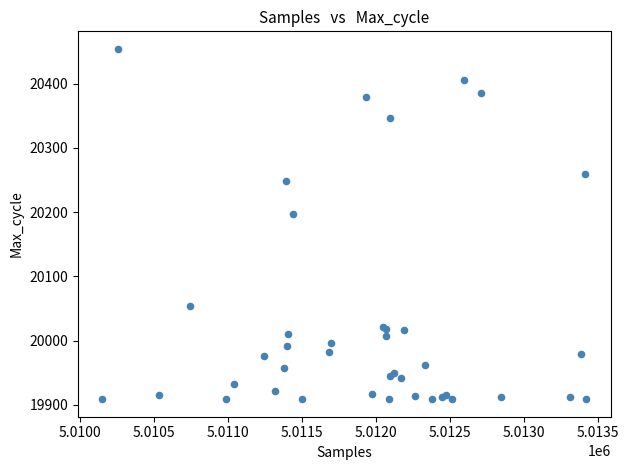

What Y value in the scatter plot is closest to 20181?

20197